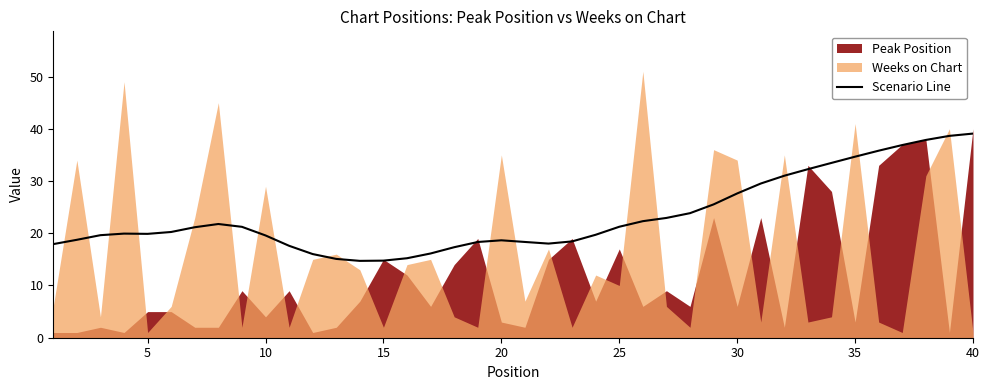

What is the difference between the maximum and second lowest values?

24.3